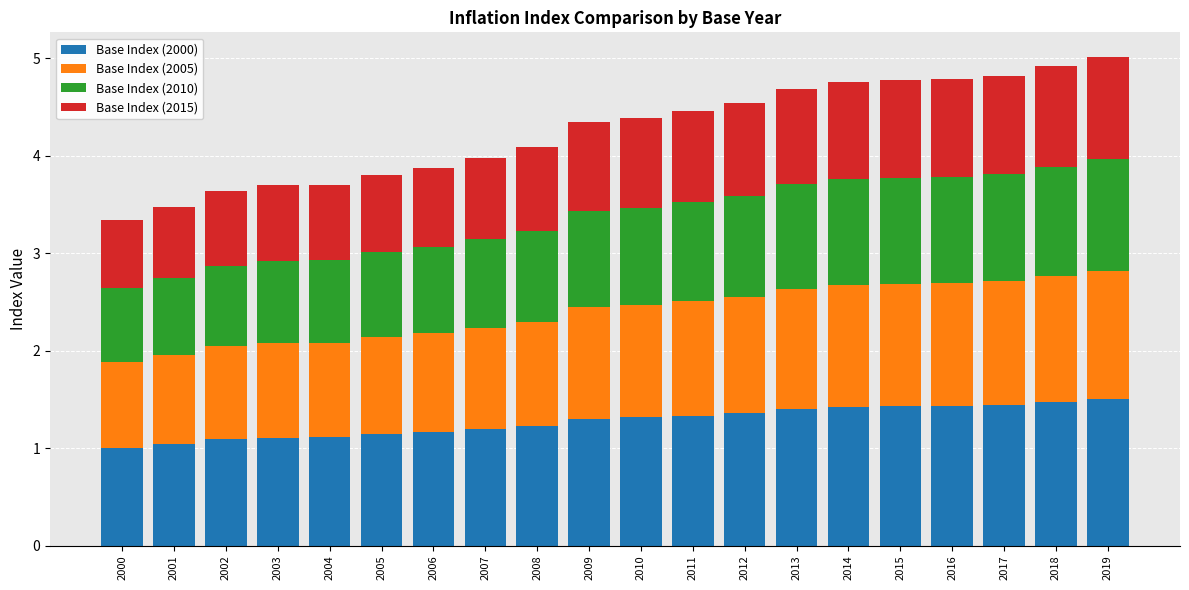

The Base Index (2000) series shows 0.9 at 2015. True or false?

False